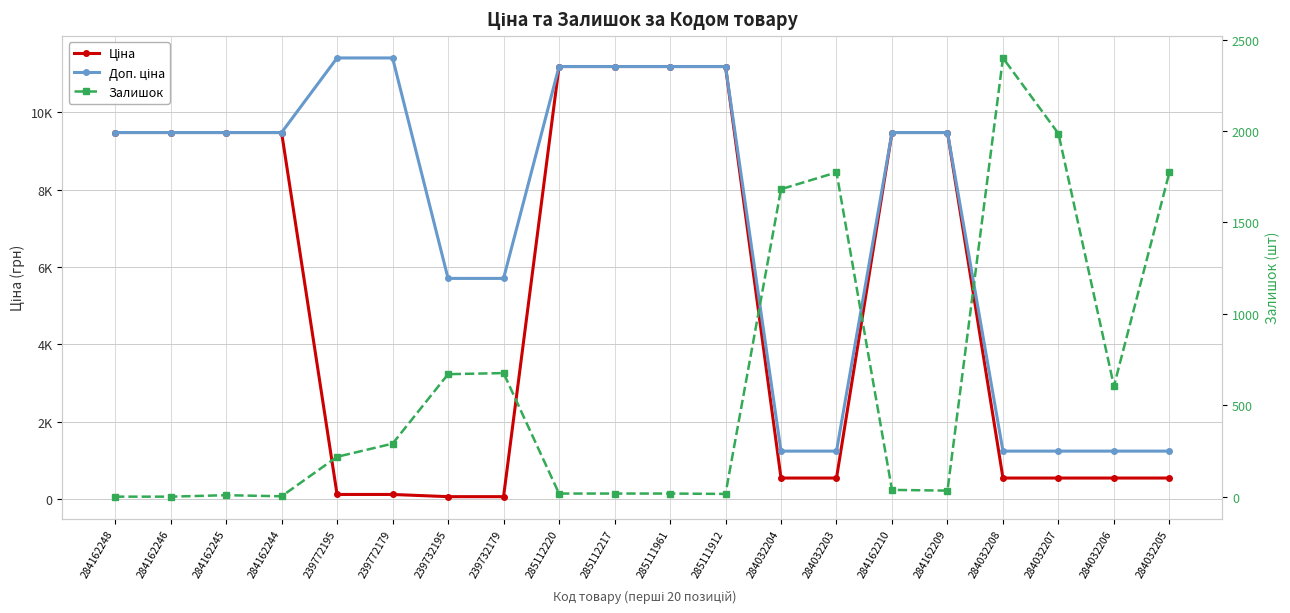

What is the label of the 1st point from the left?

284162248